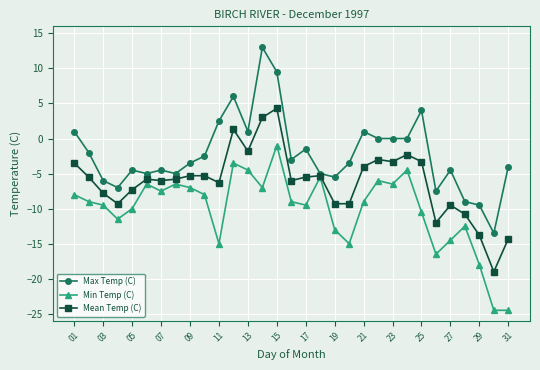

Count the number of categories in the chart.

31